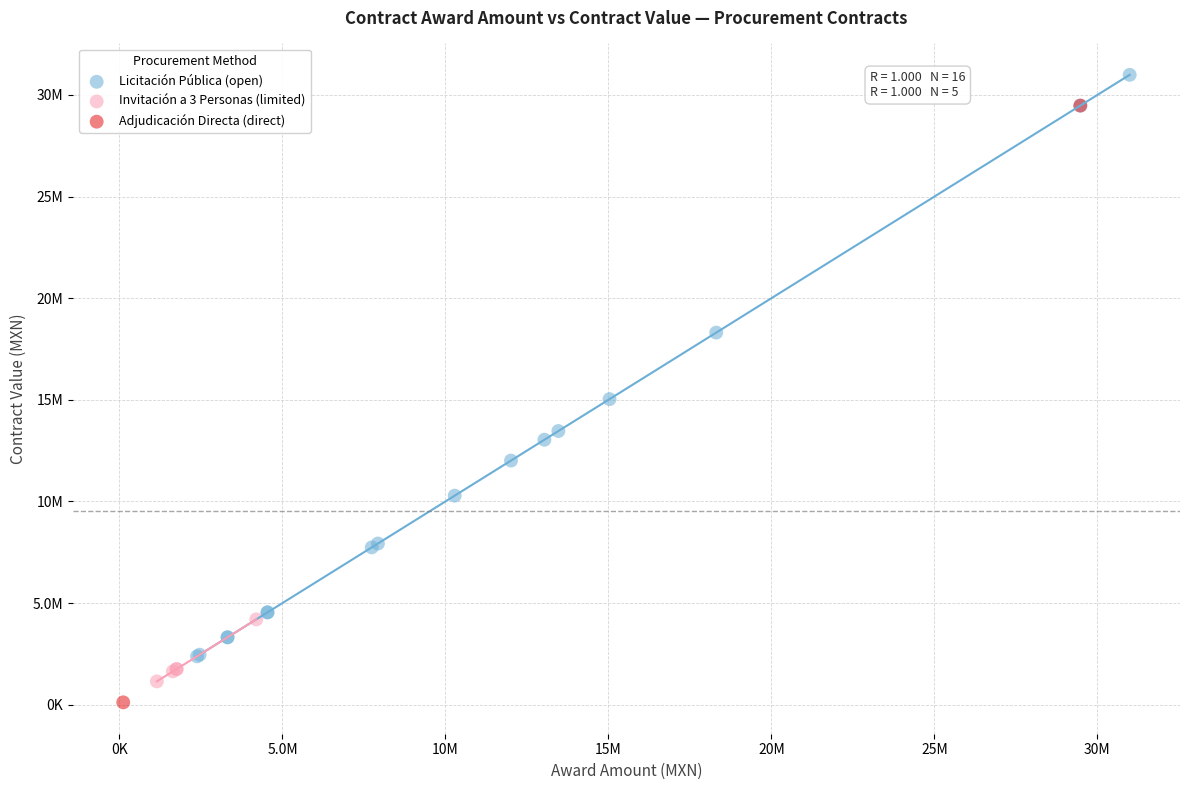

Which series has the widest spread of Y values?

Adjudicación Directa (direct)